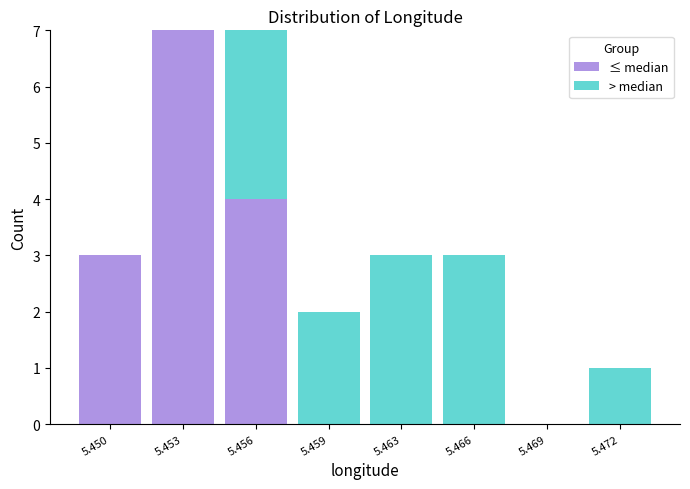

Reading left to right, transcribe the values for ≤ median.

5.450=3	5.453=7	5.456=4	5.459=0	5.463=0	5.466=0	5.469=0	5.472=0